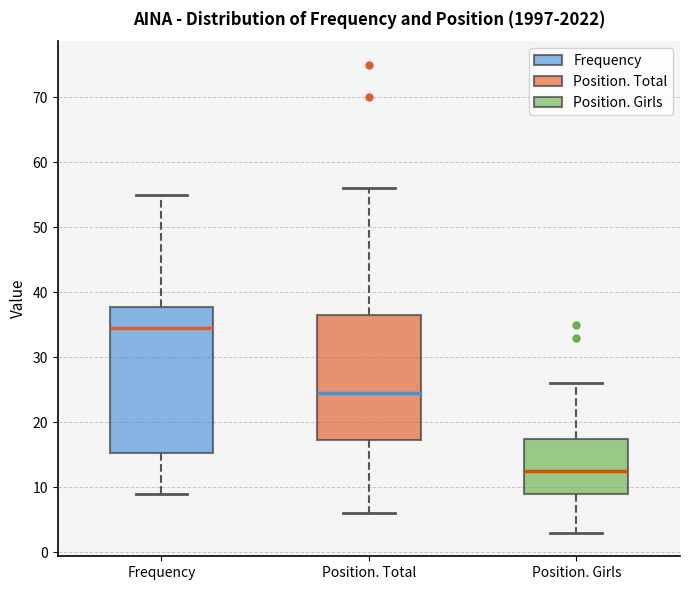

Comparing the boxes themselves (not the whiskers), which one is the tallest?

Frequency